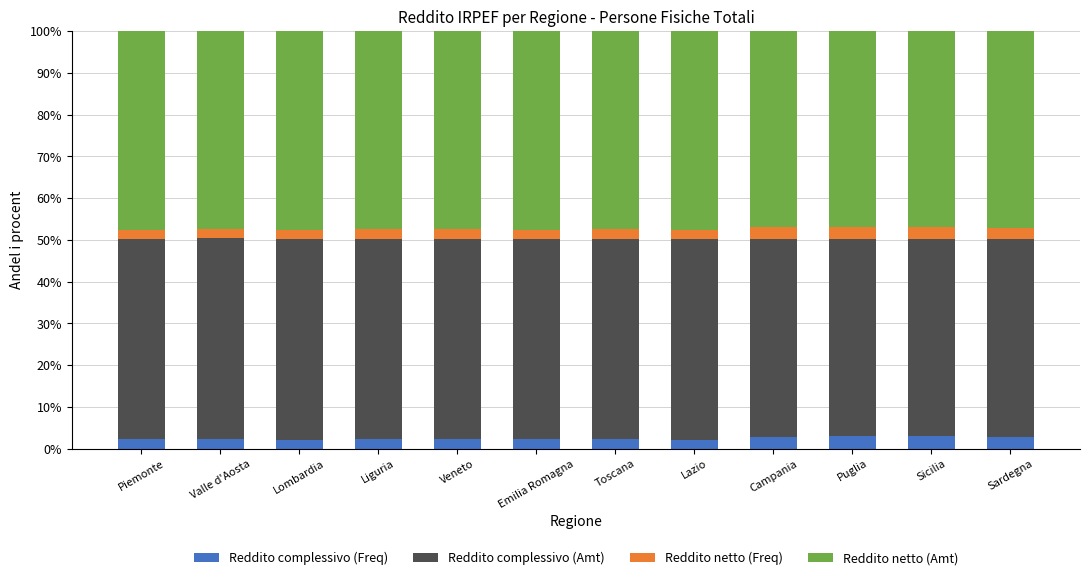

The Reddito complessivo (Freq) series shows 2.9 at Campania. True or false?

True